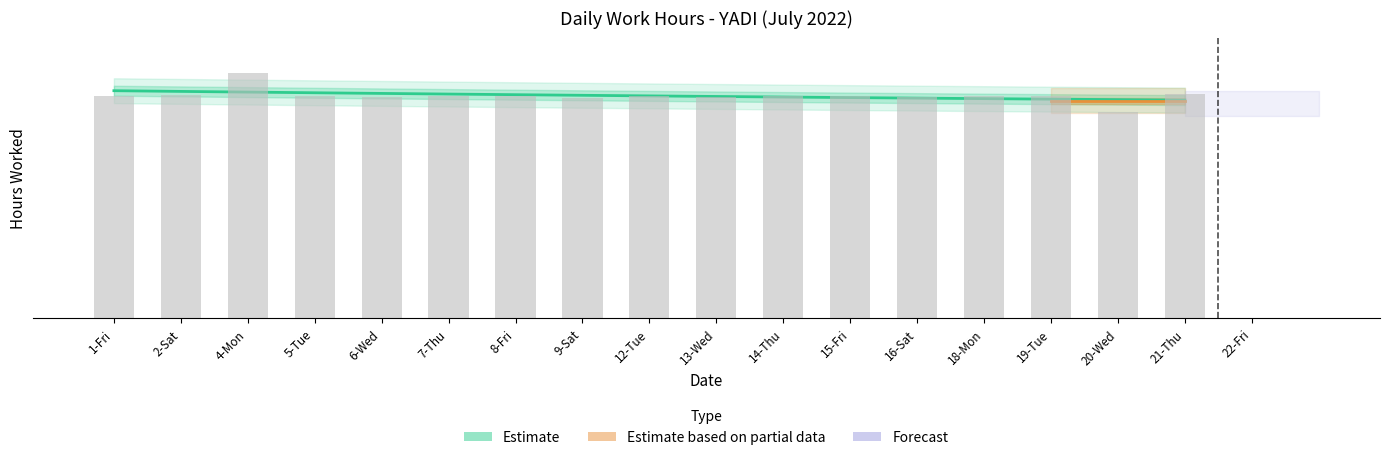

The chart shows a value of 11.9 at 19-Tue. True or false?

True